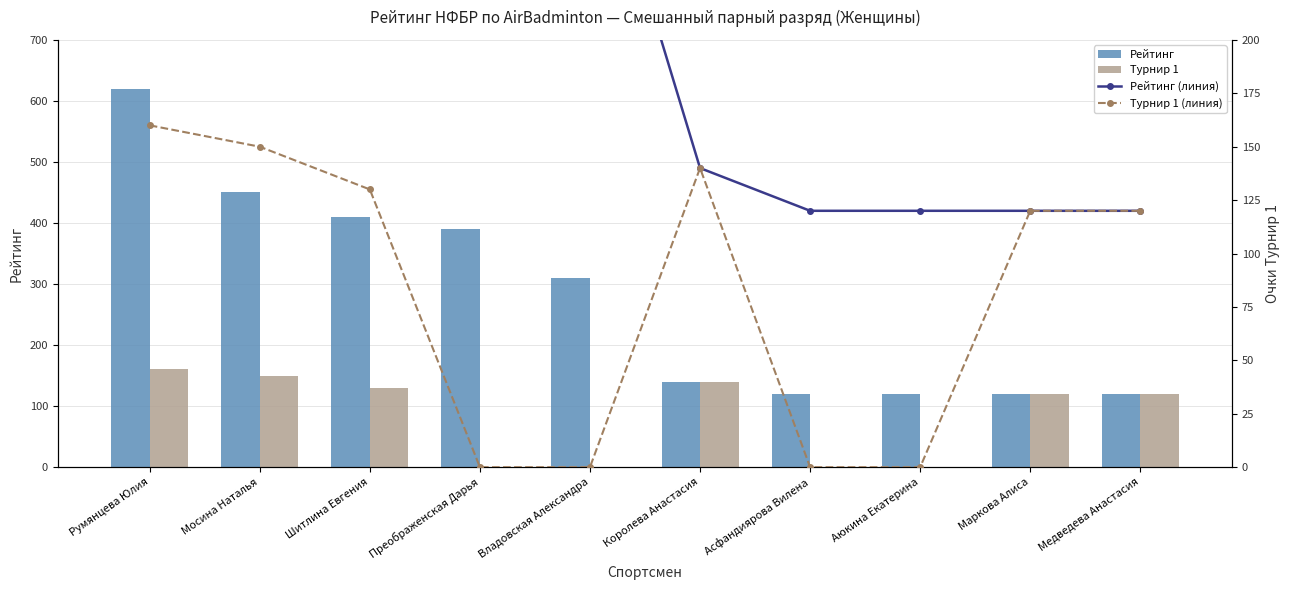

What is the difference between the maximum and minimum values in the Рейтинг (линия) series?

500